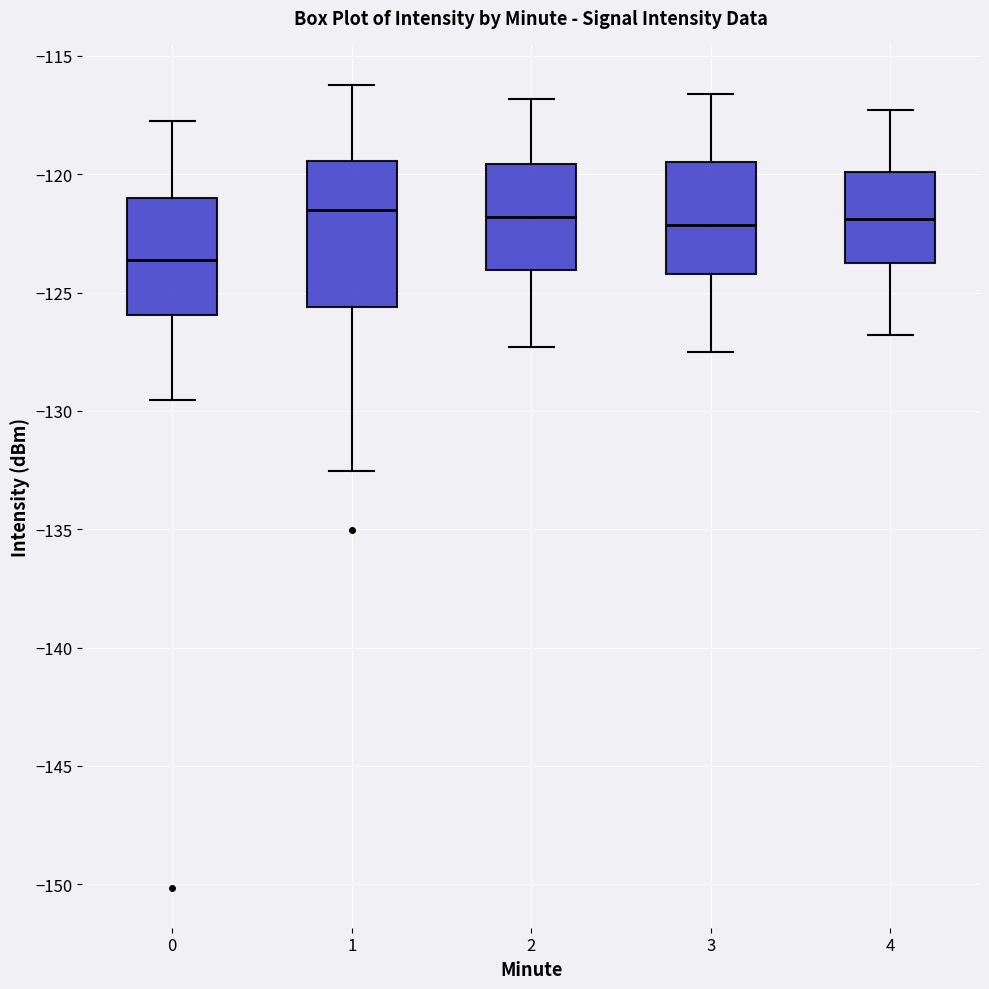

Reading left to right, read every box against the y-axis: the position of its median line, the range the box covers, and the ends of its whiskers. The values are not printed on the chart, so give them approximately, as read against the axis.

0: median -123.5, box -126.0 to -121.0, whiskers -129.5 to -117.5
1: median -121.5, box -125.5 to -119.5, whiskers -132.5 to -116.0
2: median -122.0, box -124.0 to -119.5, whiskers -127.5 to -117.0
3: median -122.0, box -124.0 to -119.5, whiskers -127.5 to -116.5
4: median -122.0, box -123.5 to -120.0, whiskers -127.0 to -117.5